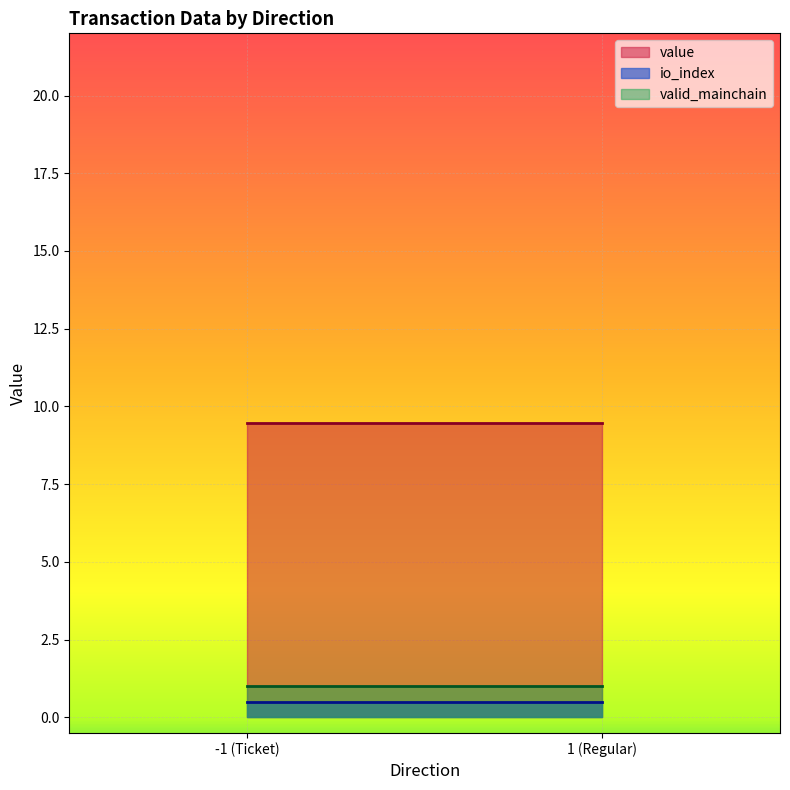

The value of io_index at 1 (Regular) is 0.5. True or false?

True